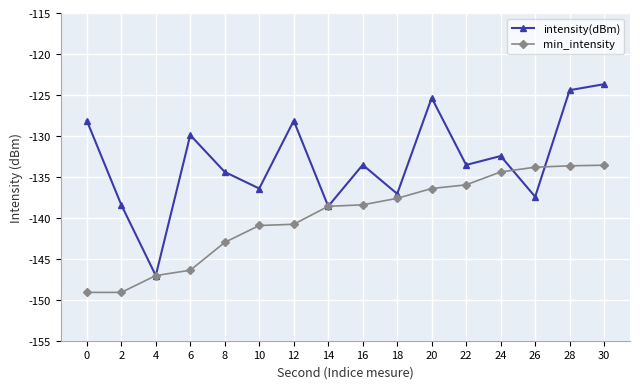

Between 2 and 18, which series saw the biggest shift?

min_intensity